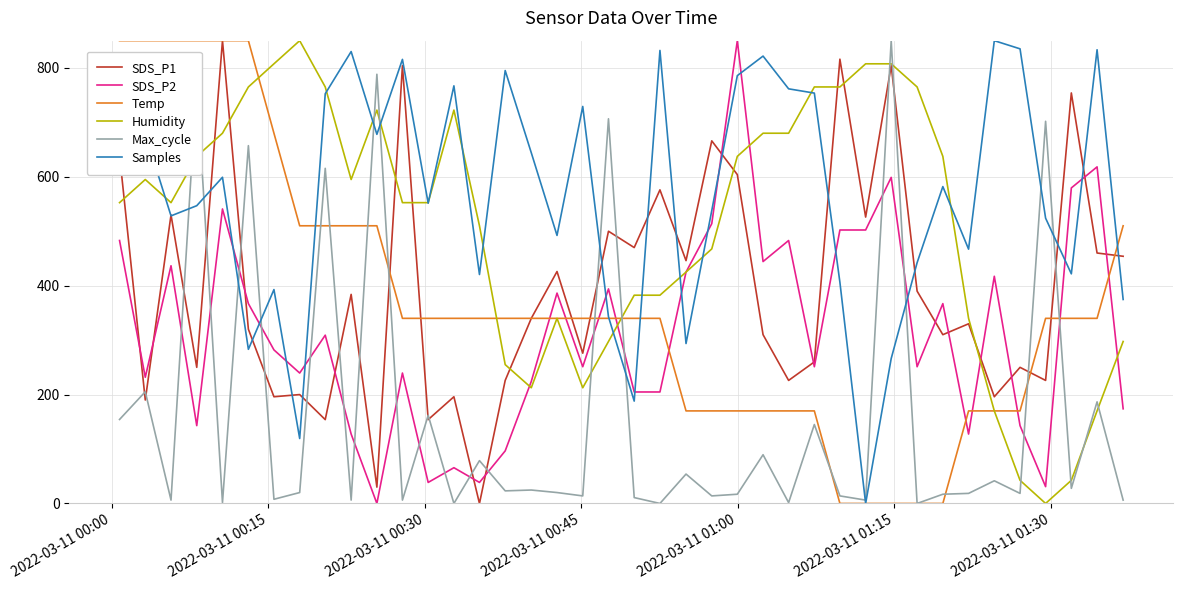

How many lines are shown in the chart?

6